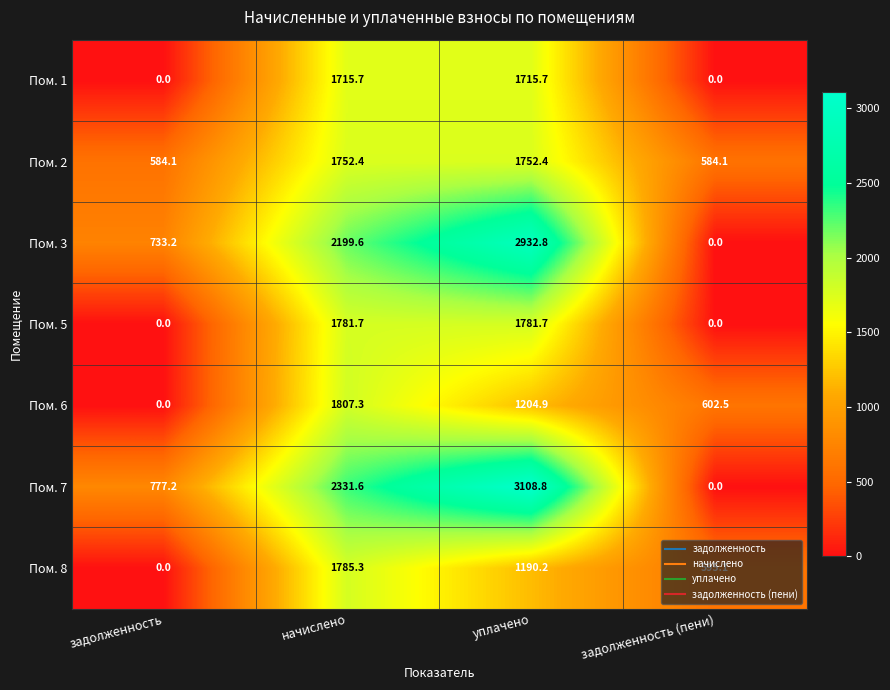

How many data points in Пом. 8 are above 1190?

2